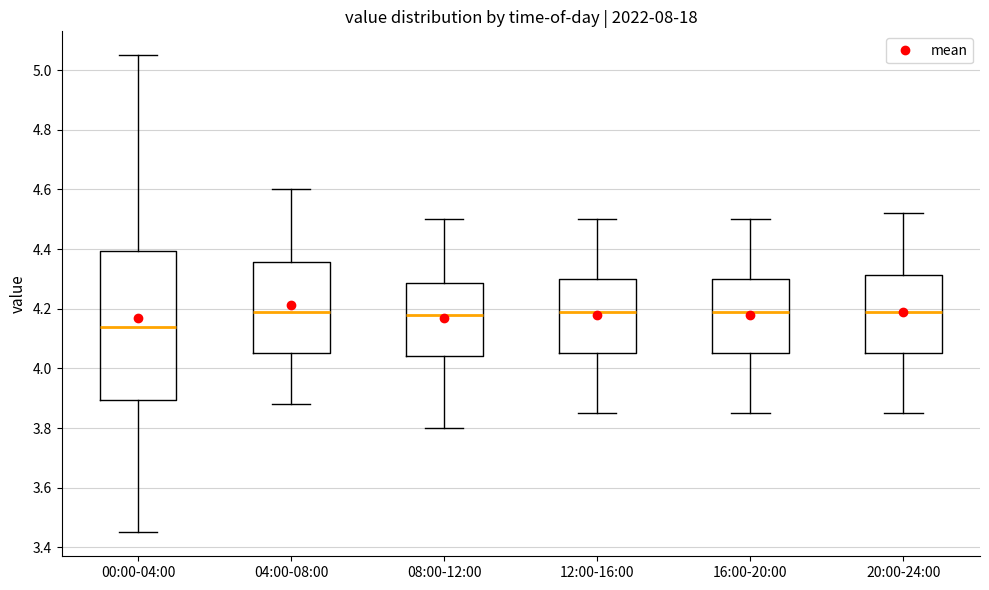

Where is the upper edge of the box for 12:00-16:00 on the y-axis? The values are not printed on the chart, so give them approximately, as read against the axis.

4.30